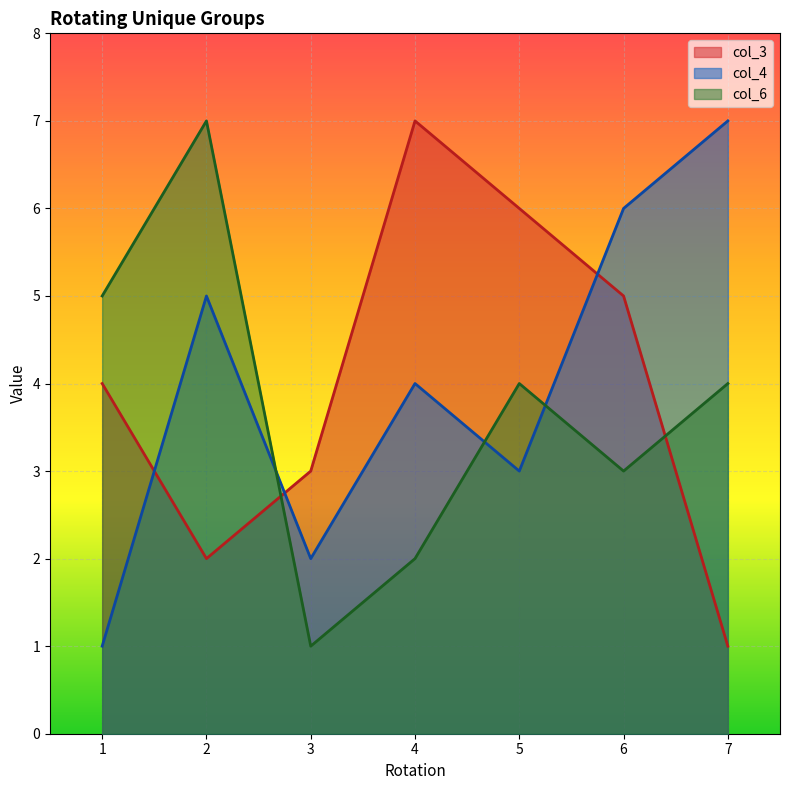

What are all the series names shown in the legend?

col_3, col_4, col_6